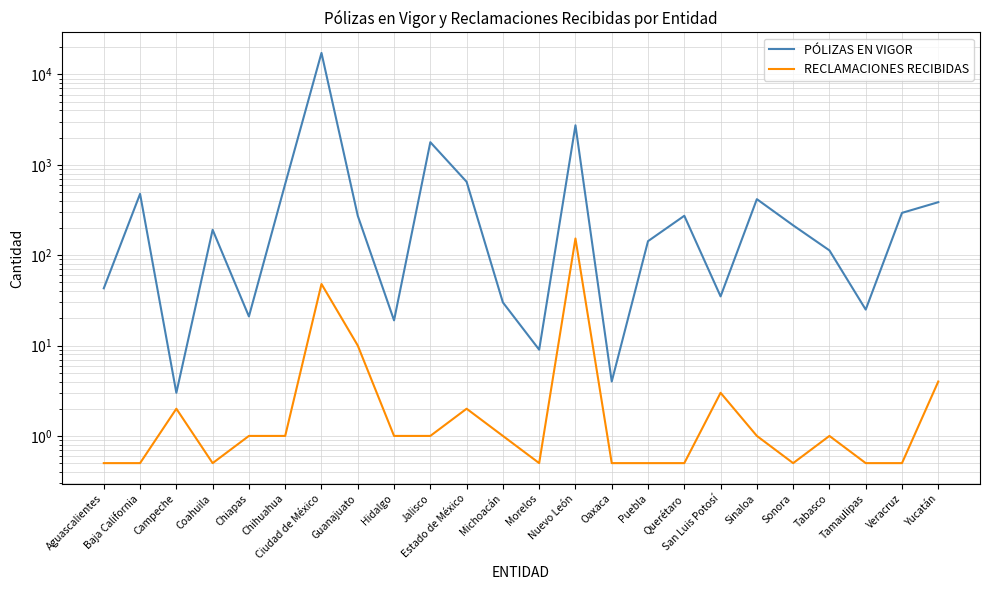

Reading right to left, extract all data points from this chart.

PÓLIZAS EN VIGOR: 386.0	294.0	25.0	113.0	214.0	417.0	35.0	273.0	143.0	4.0	2737.0	9.0	30.0	649.0	1780.0	19.0	273.0	17311.0	615.0	21.0	191.0	3.0	477.0	43.0
RECLAMACIONES RECIBIDAS: 4.0	0.5	0.5	1.0	0.5	1.0	3.0	0.5	0.5	0.5	153.0	0.5	1.0	2.0	1.0	1.0	10.0	48.0	1.0	1.0	0.5	2.0	0.5	0.5